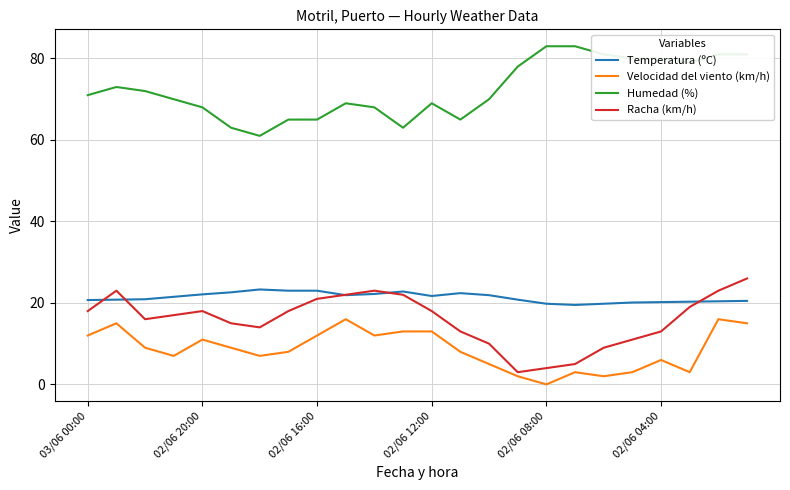

What is the lowest value of the Racha (km/h) series?

3.0